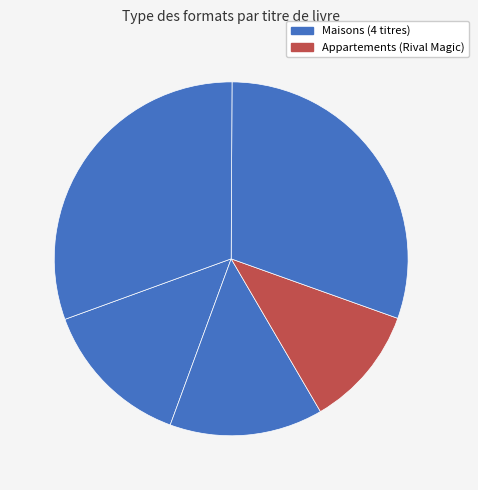

Rank the categories by value from lowest to highest.

Rival Magic, Eden's Everdark, Bellwoods Game, Some Kind of Happiness, Girl and the Bicycle